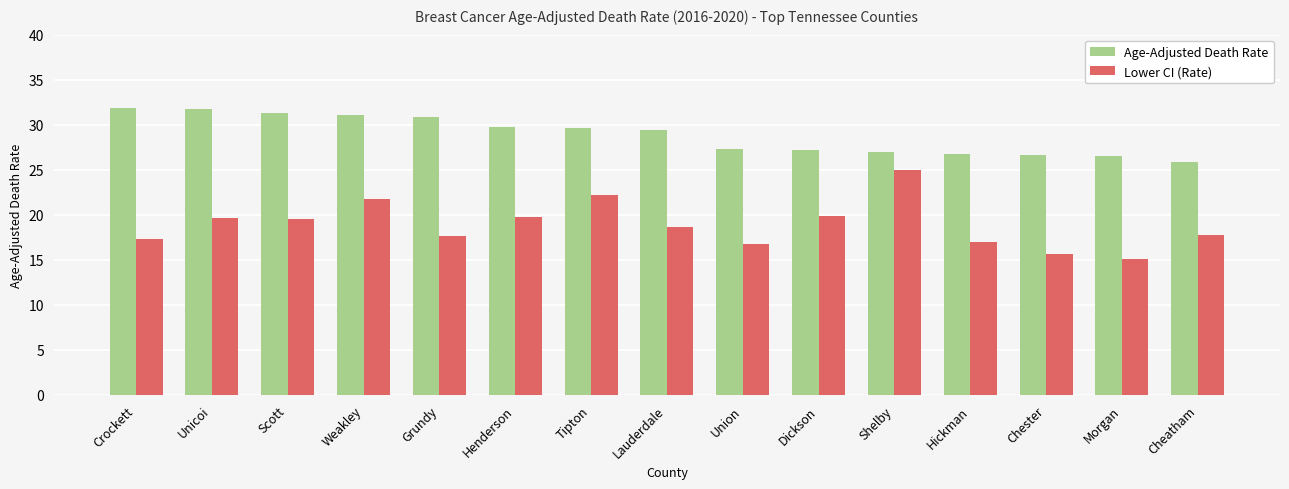

Rank the series by their maximum value, from highest to lowest.

Age-Adjusted Death Rate, Lower CI (Rate)